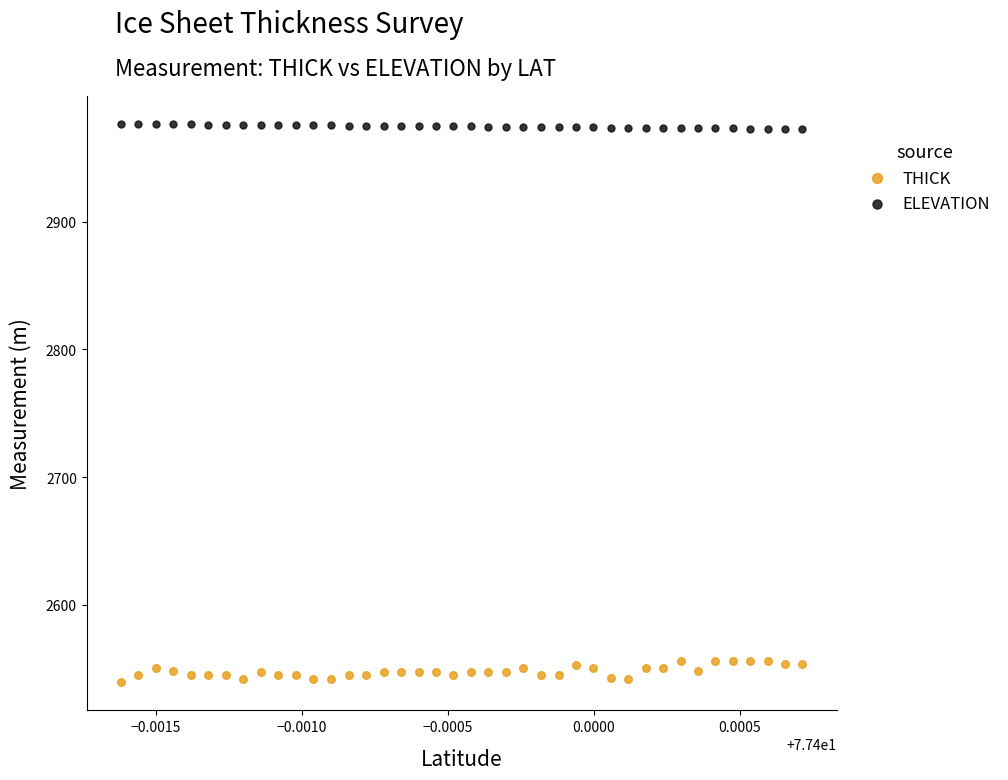

Which series contains the highest Y value?

ELEVATION